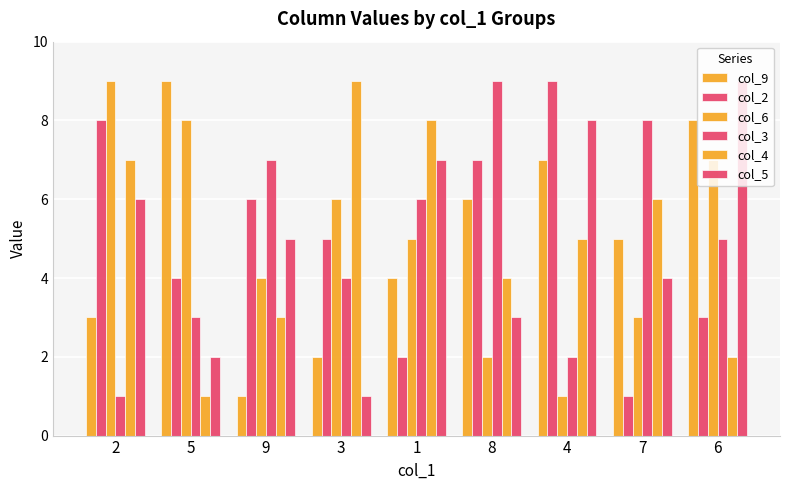

Count the number of categories in the chart.

9